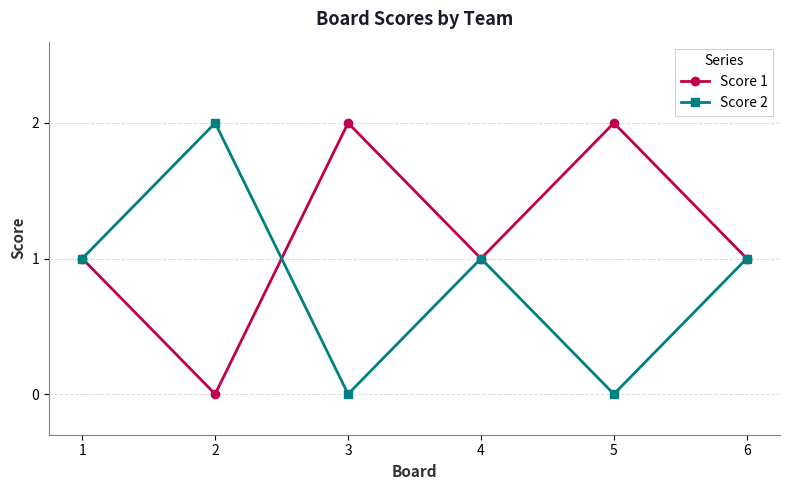

True or false: Score 1 has a value of 2 at 6.

False